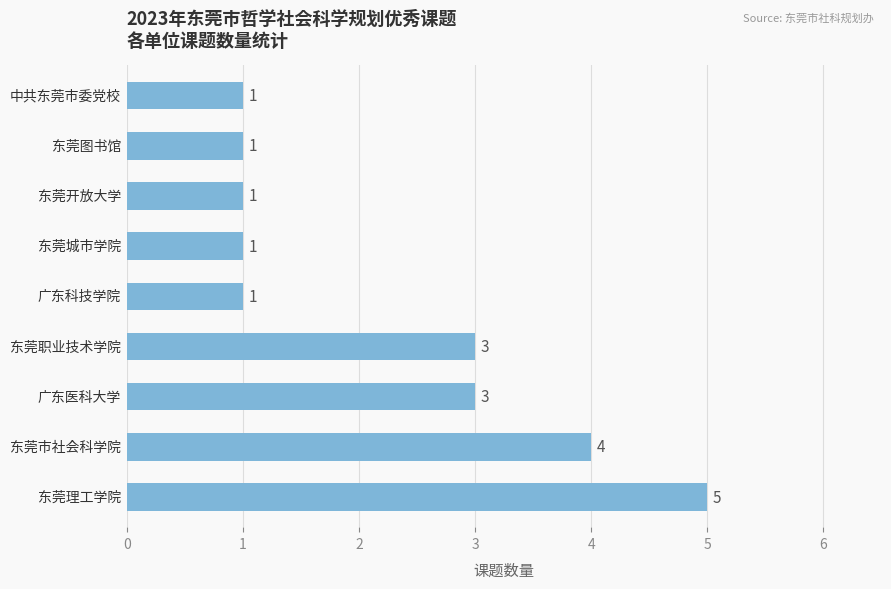

Count the values in the range 1 to 3.

7